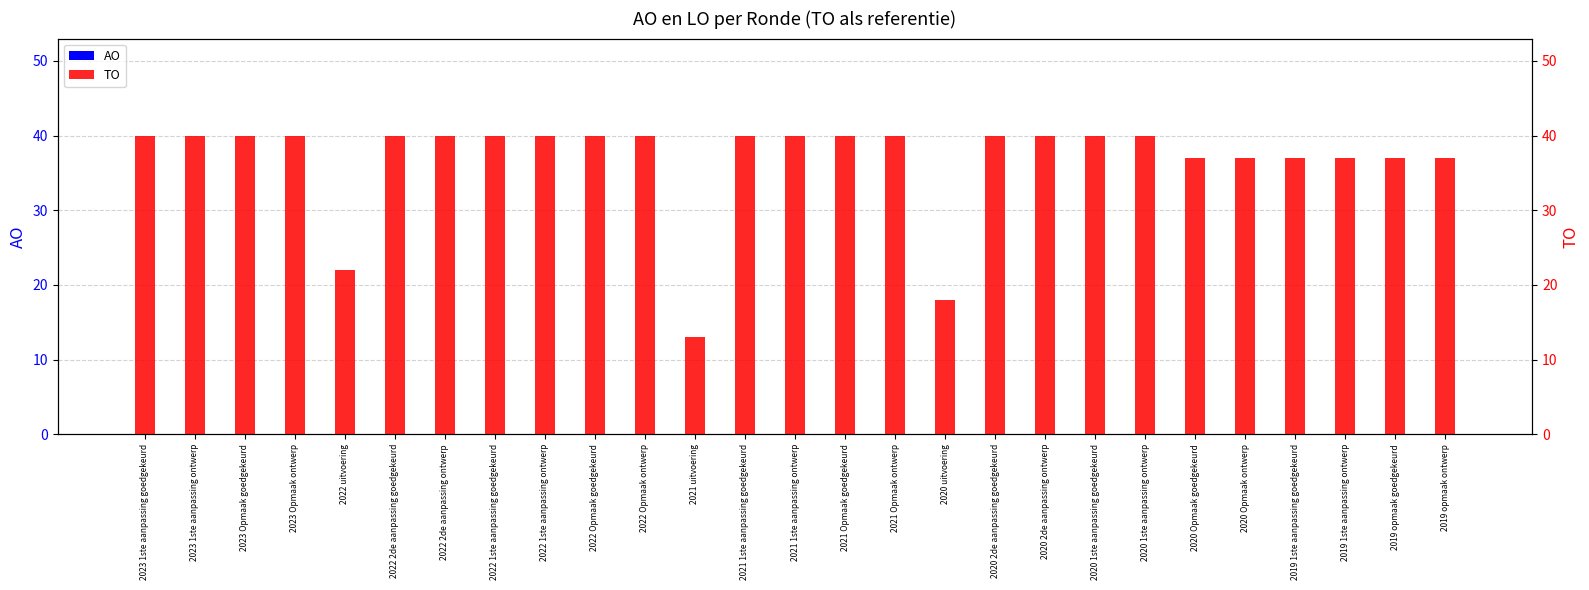

How many bars are there in total?

54